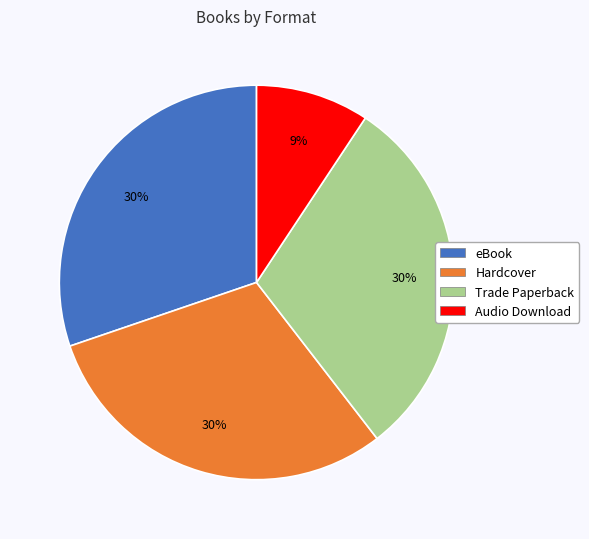

To the nearest percent, what portion does Trade Paperback represent?

30%